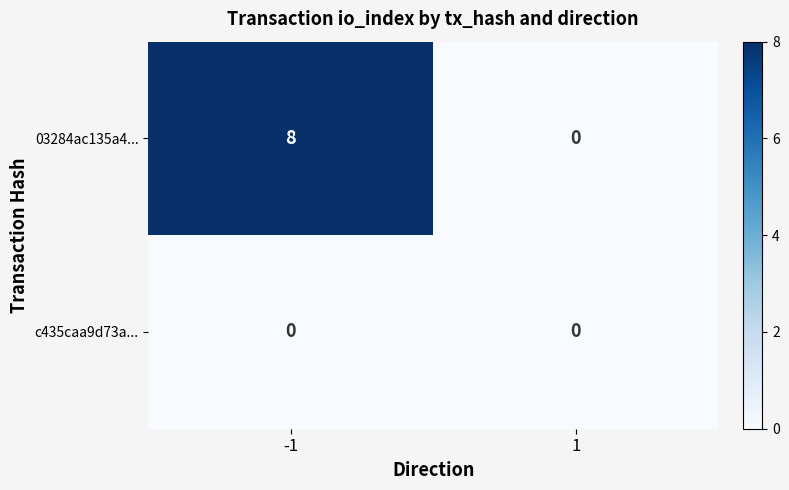

Which series has the widest spread of values?

03284ac135a4...